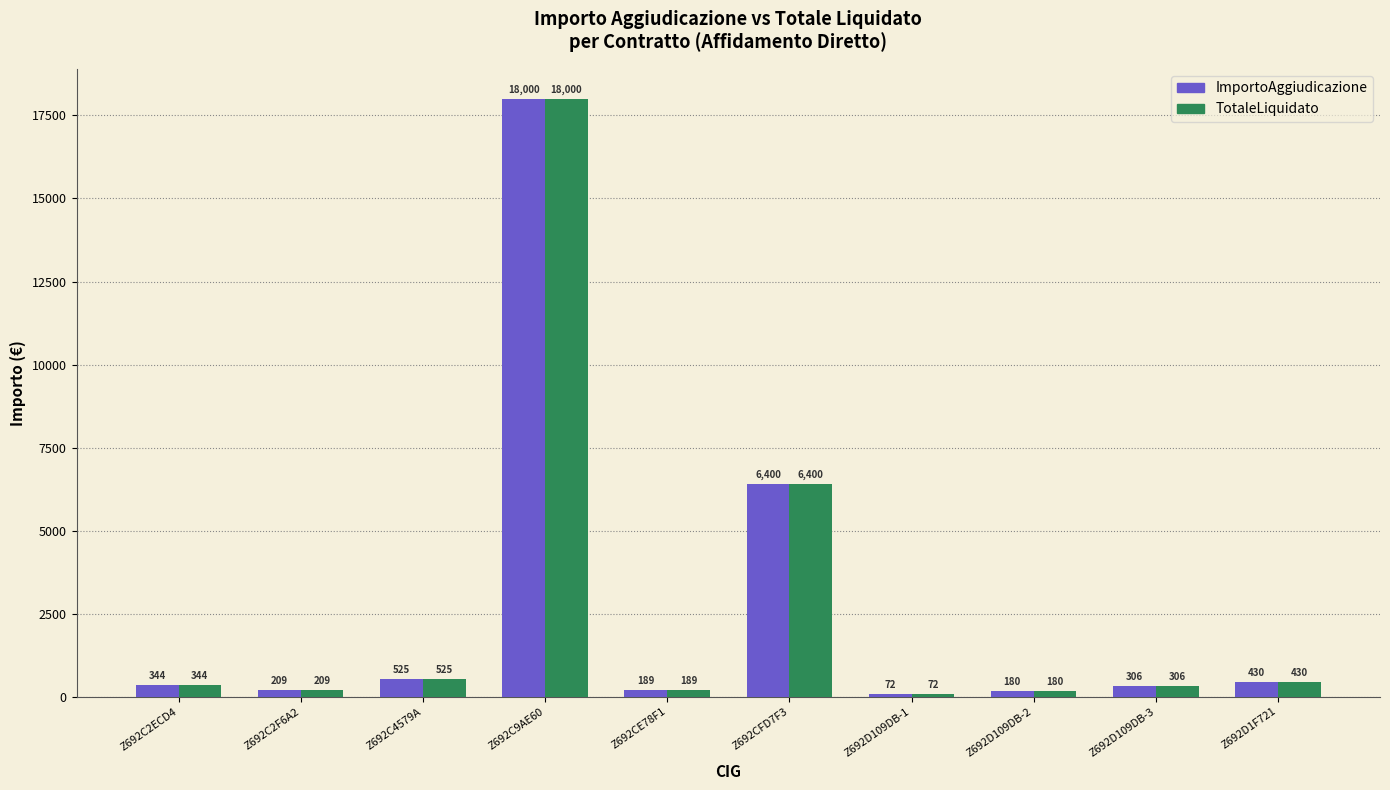

What is the sum of the TotaleLiquidato values at Z692D109DB-3 and Z692CFD7F3?

6706.0